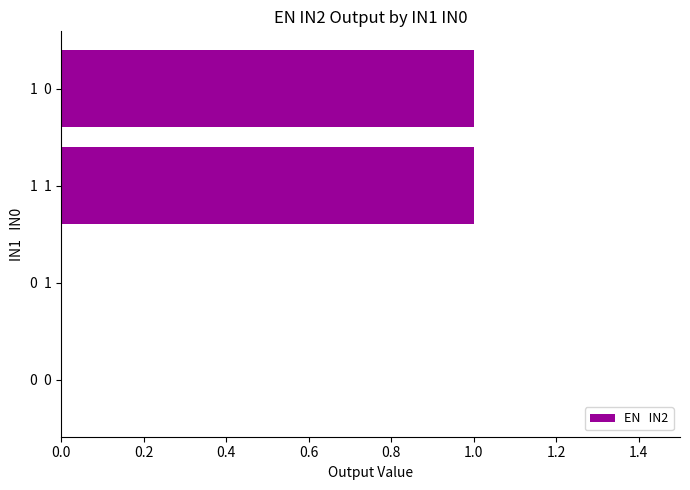

What is the maximum value shown in the chart?

1